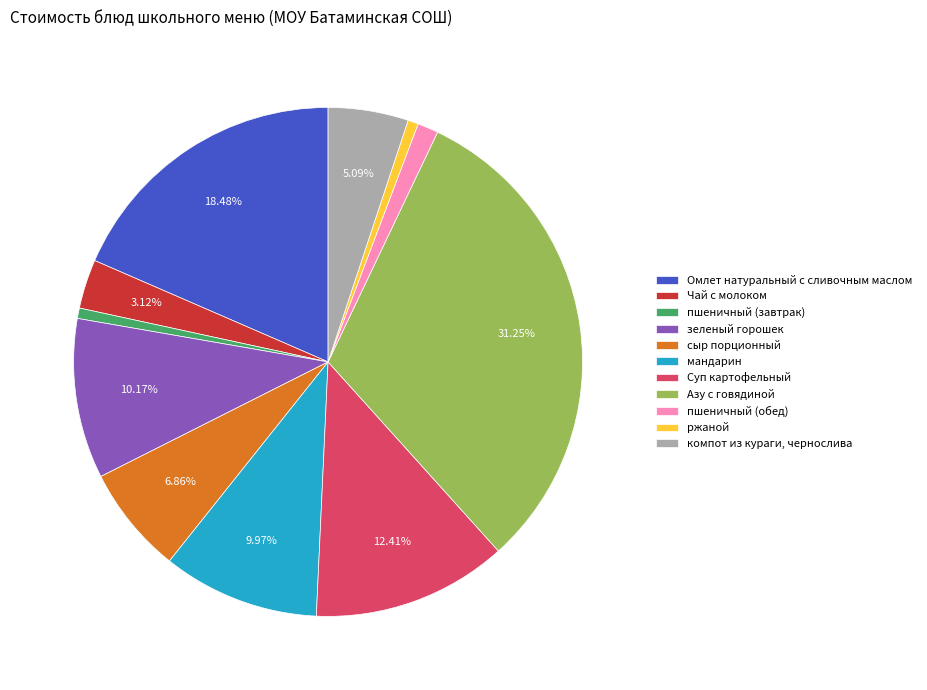

Combined, do Азу с говядиной and пшеничный (завтрак) account for over 50%?

No